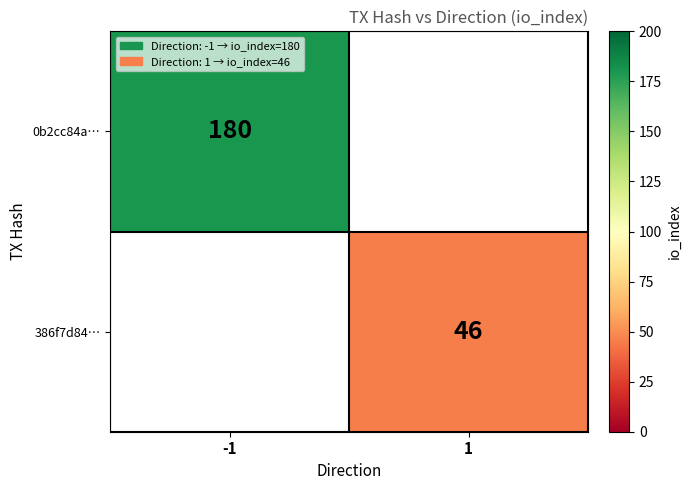

The 0b2cc84a… series shows 180 at -1. True or false?

True